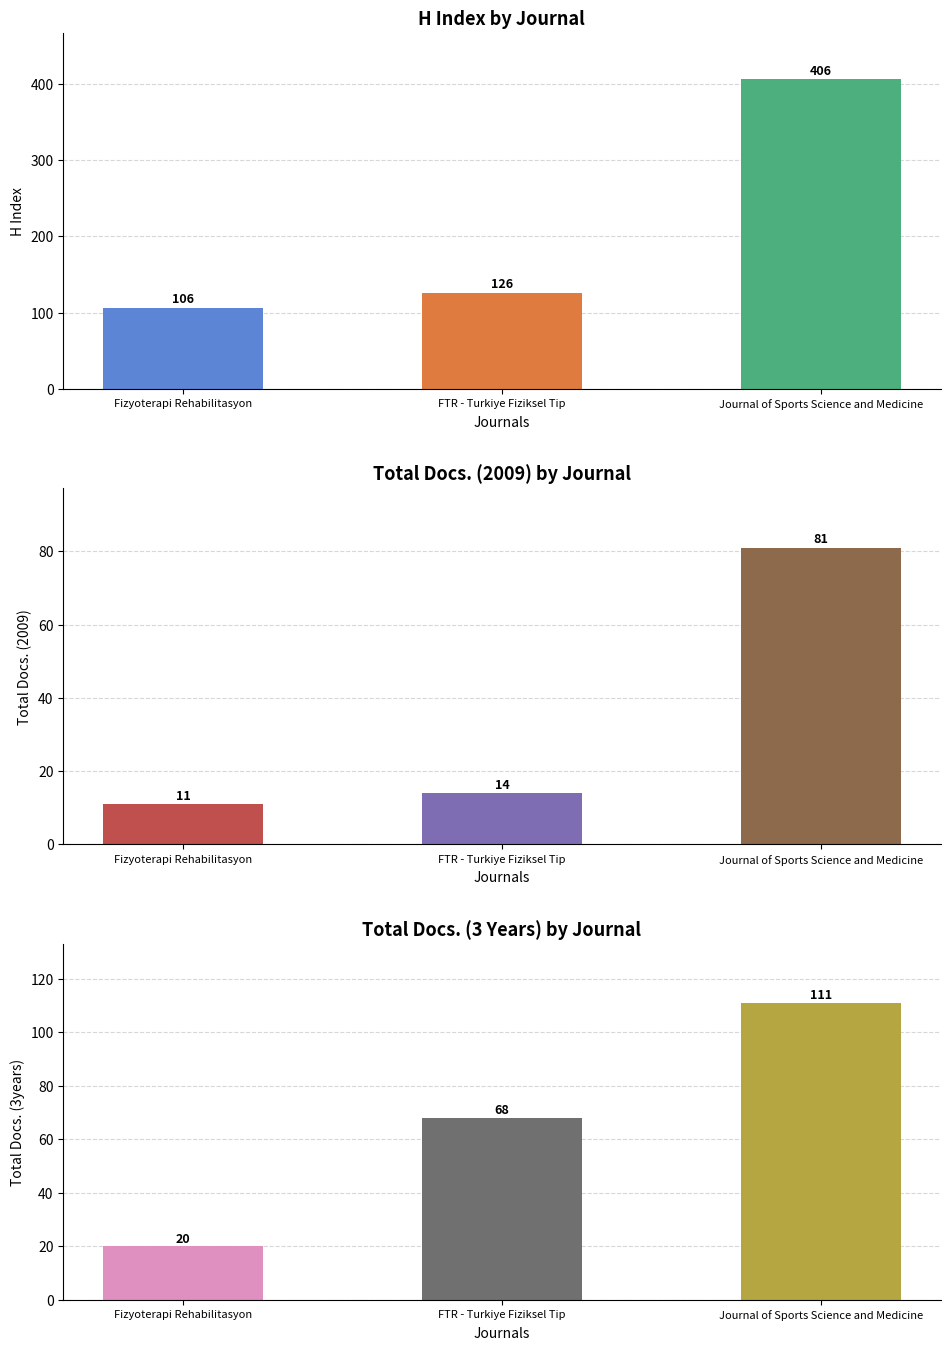

True or false: Total Docs. (2009) has a value of 25 at FTR - Turkiye Fiziksel Tip.

False